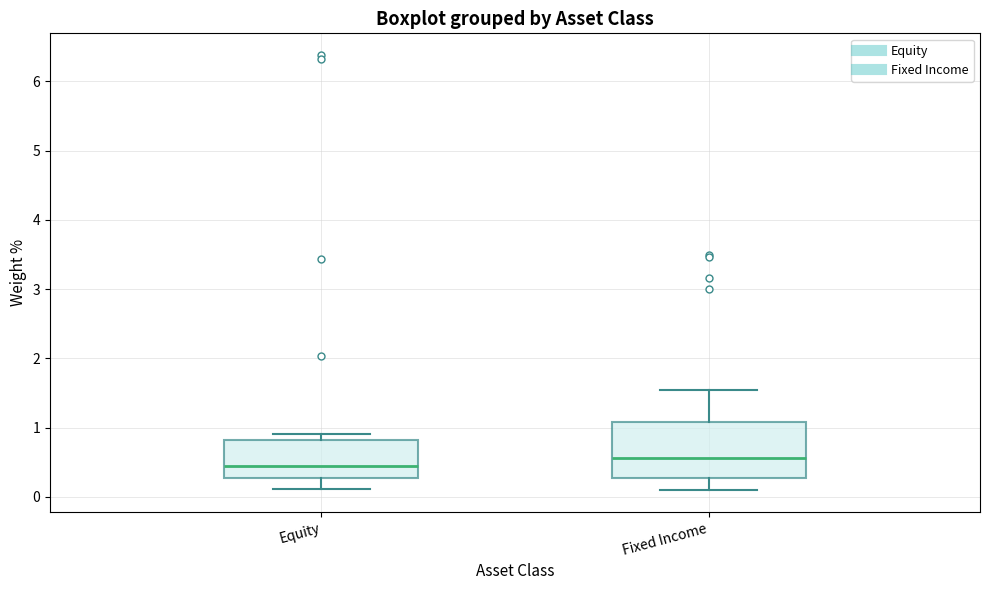

Reading left to right, transcribe this box plot: for each box, give where its median line is, the range the box spans, and where its two whiskers end, as read against the y-axis. The values are not printed on the chart, so give them approximately, as read against the axis.

Equity: median 0.5, box 0.3 to 0.8, whiskers 0.1 to 0.9
Fixed Income: median 0.6, box 0.3 to 1.1, whiskers 0.1 to 1.5